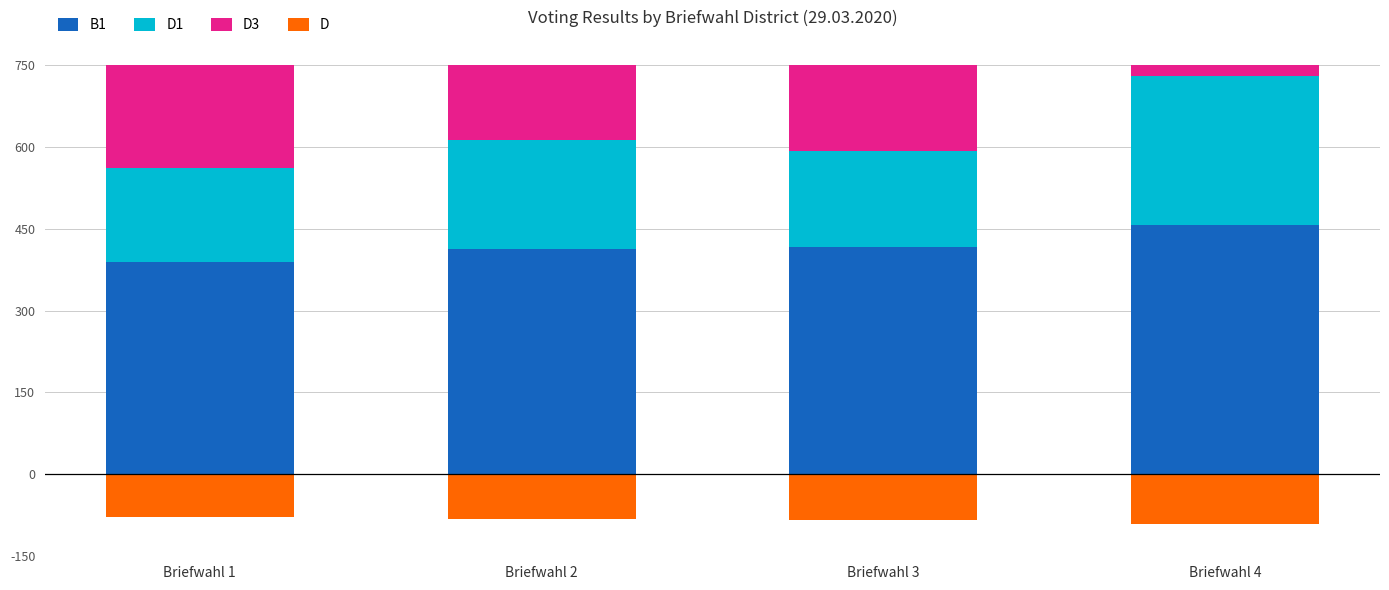

Reading right to left, extract all data points from this chart.

B1: 457.0	416.0	412.0	389.0
D1: 273.0	177.0	200.0	173.0
D3: 183.0	238.0	212.0	216.0
D: -91.2	-83.0	-82.4	-77.8